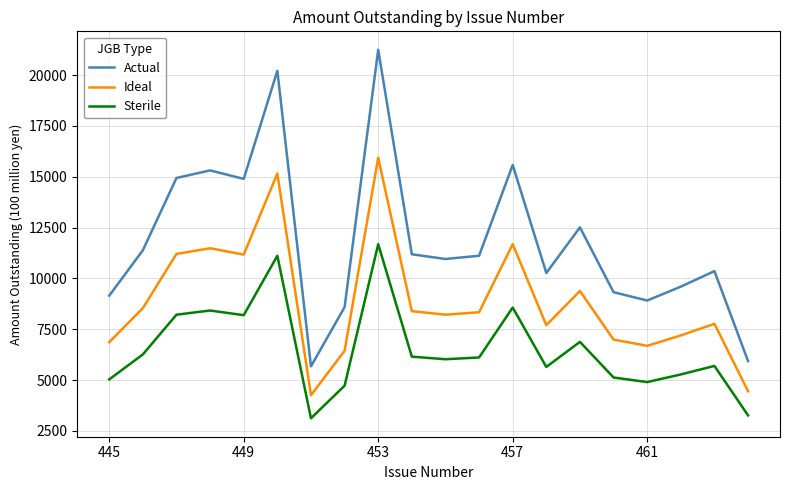

Rank the series by their maximum value, from lowest to highest.

Sterile, Ideal, Actual